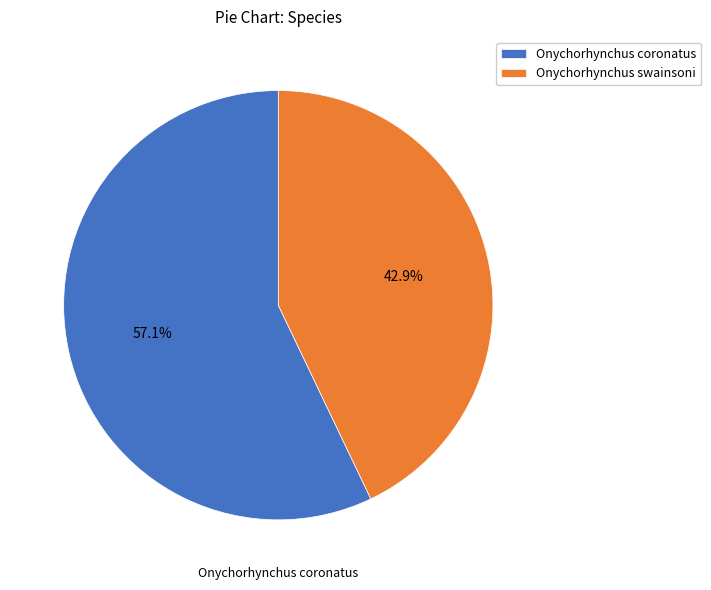

Is it true that Onychorhynchus coronatus is 45% of the pie?

False